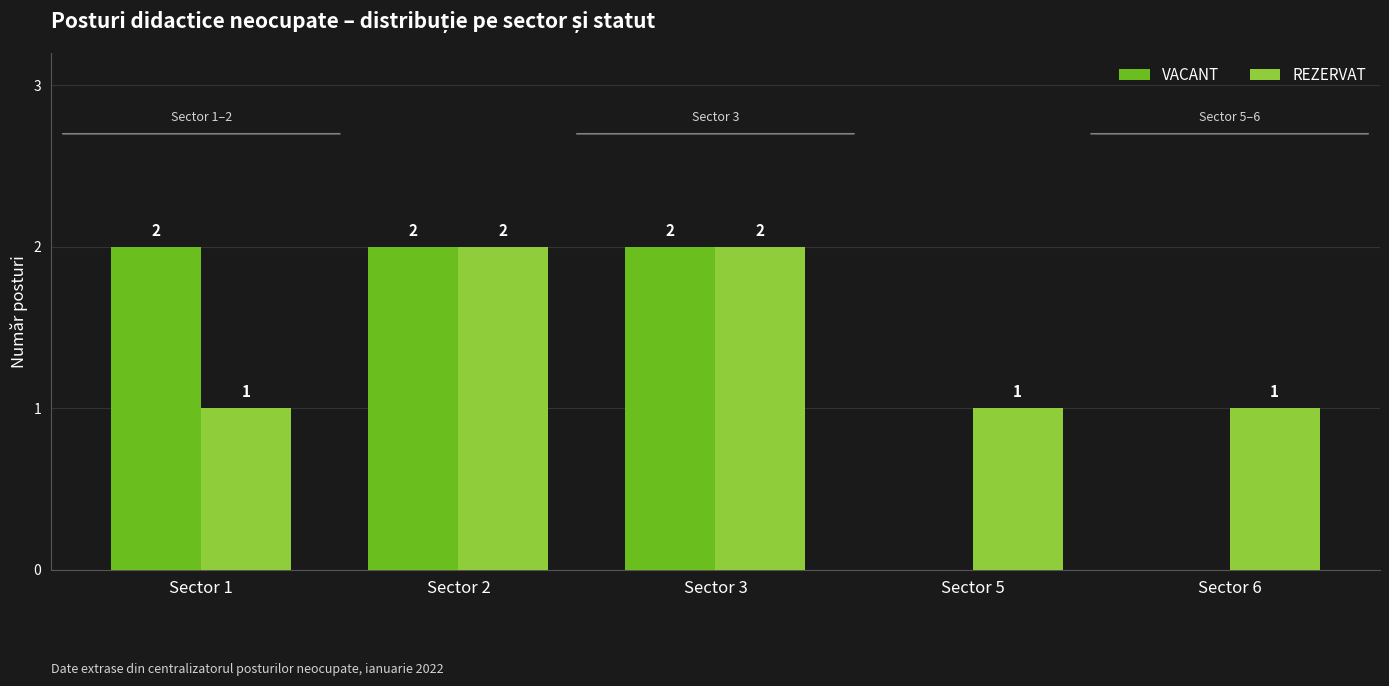

What are all the series names shown in the legend?

VACANT, REZERVAT